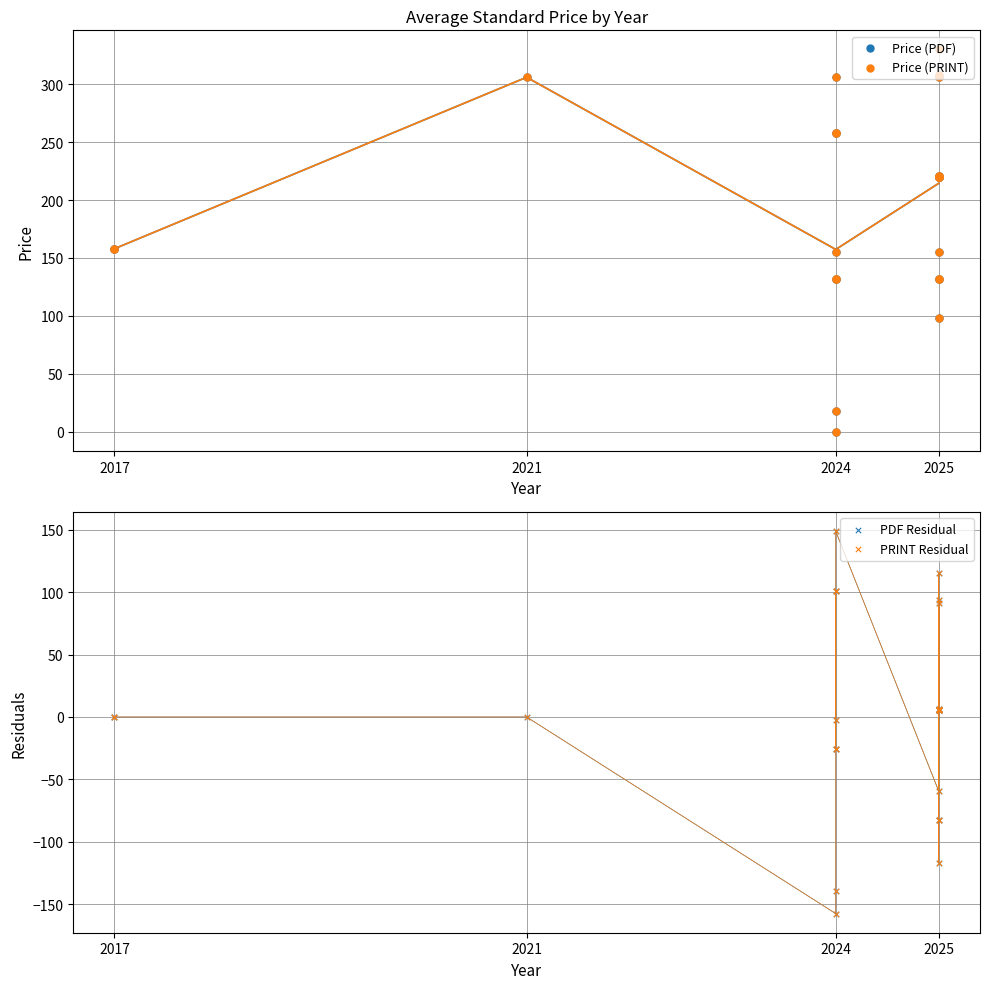

Which series has the widest spread of Y values?

Price (PDF)